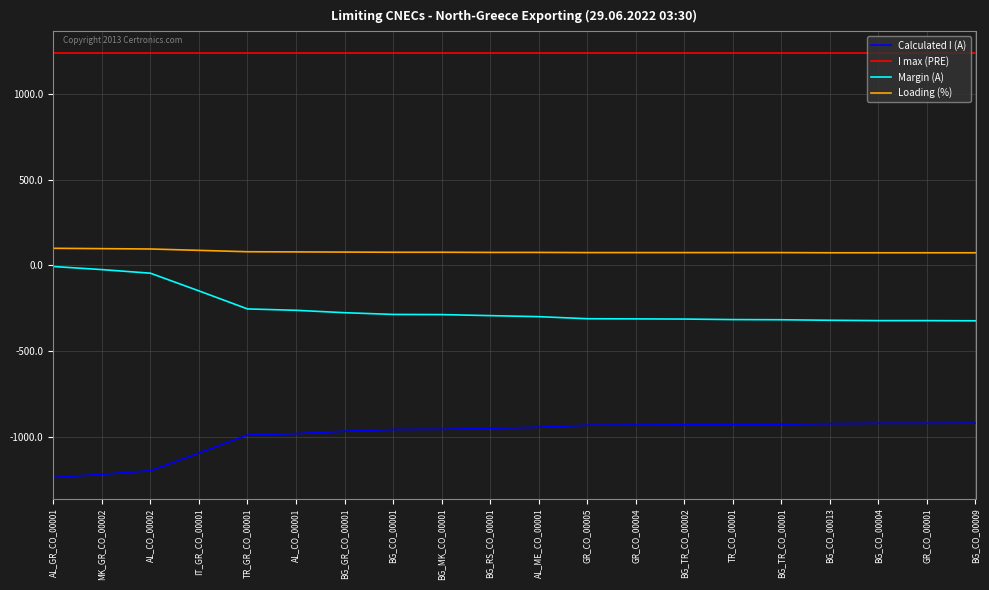

True or false: Loading (%) and Margin (A) cross at least once.

False